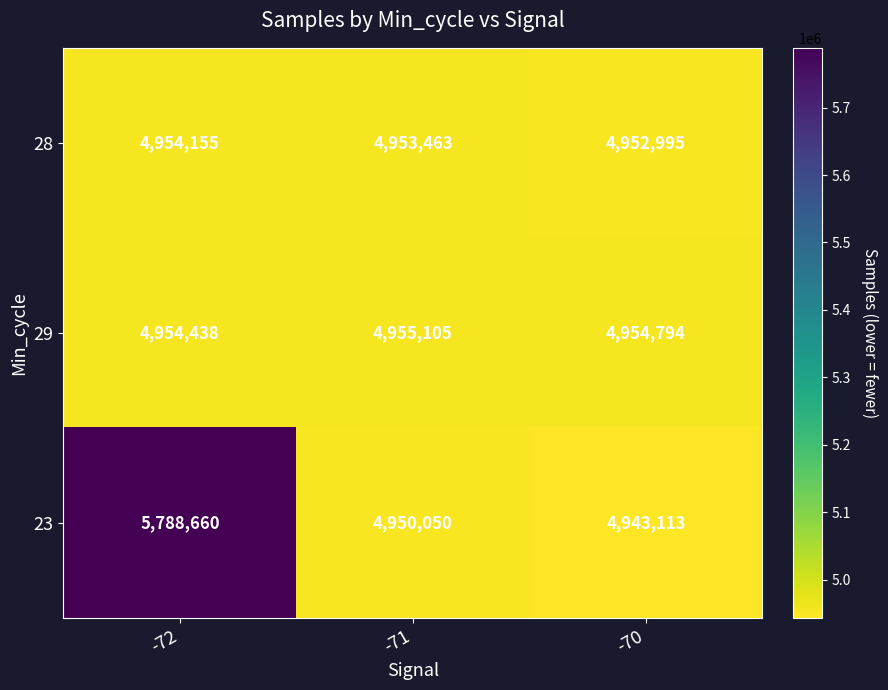

Which series has the largest range (max minus min)?

23